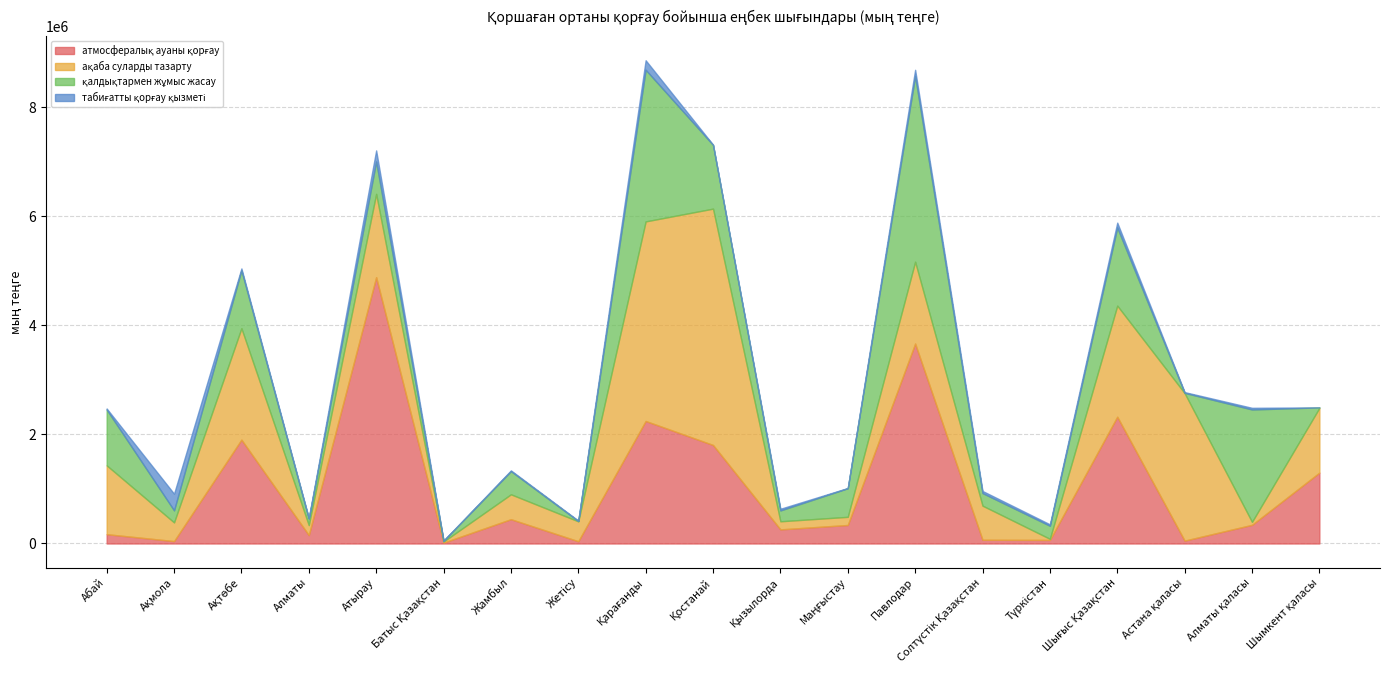

True or false: атмосфералық ауаны қорғау and қалдықтармен жұмыс жасау intersect in this chart.

True